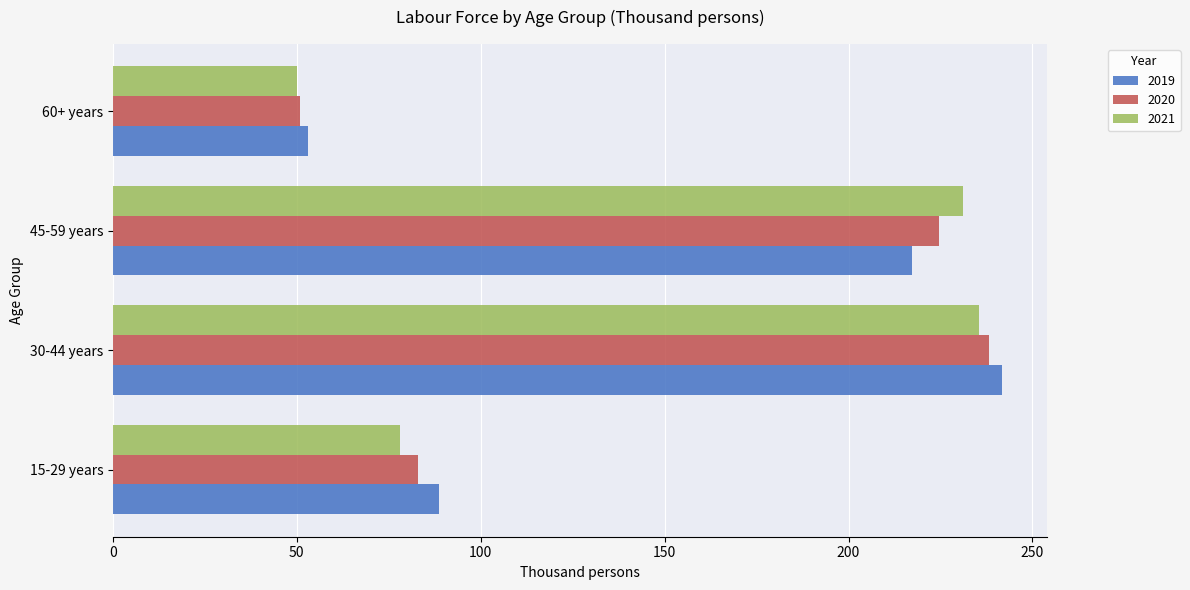

Which category has the lowest value across all series?

60+ years